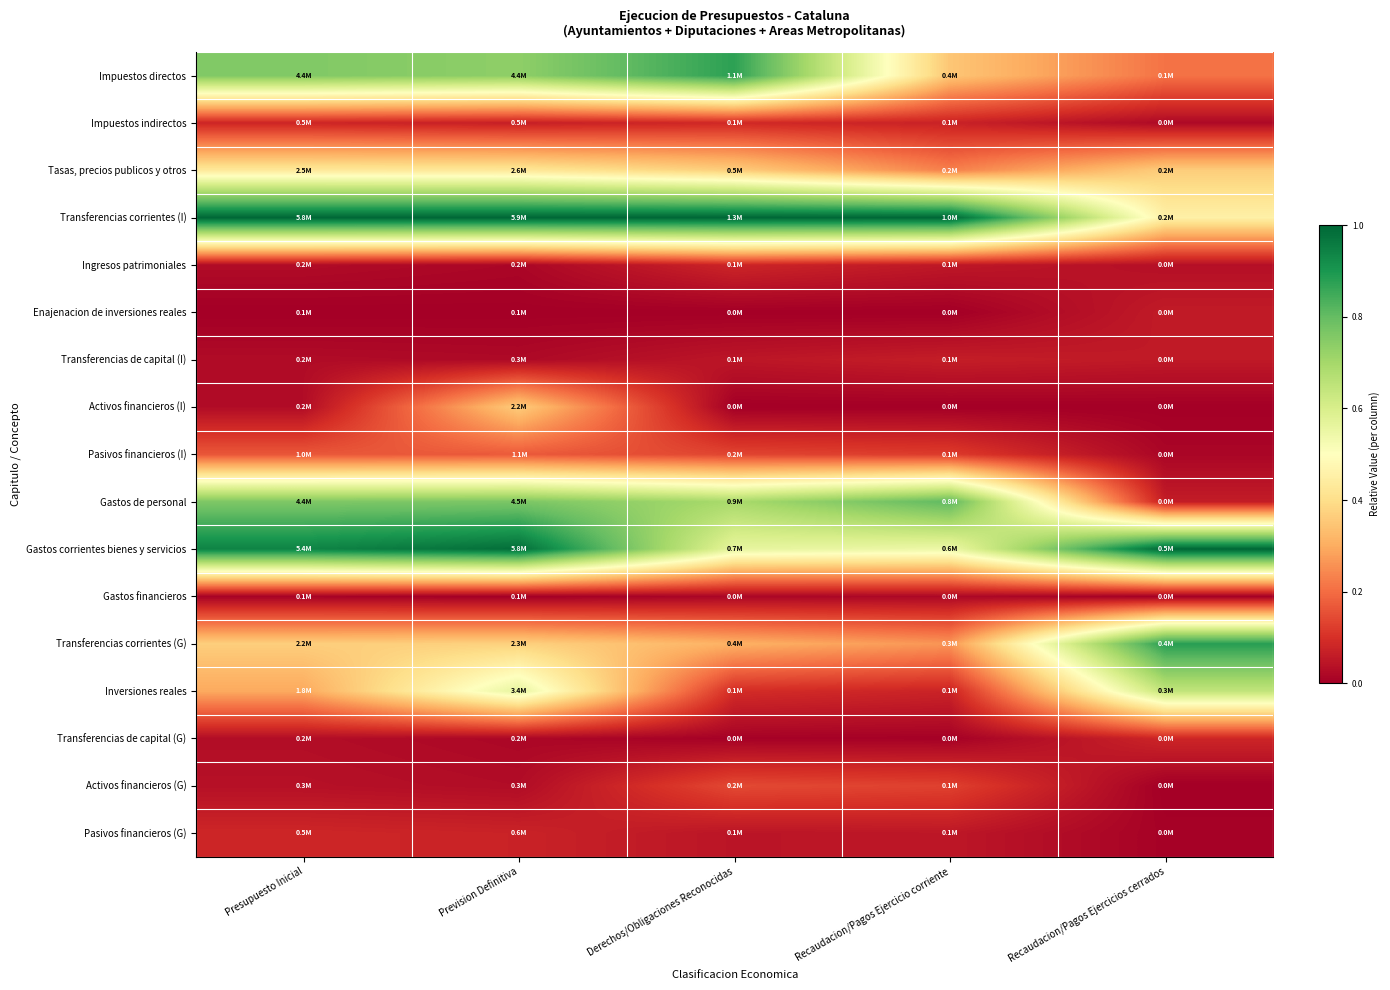

Rank the series at Recaudacion/Pagos Ejercicio corriente from highest to lowest value.

Transferencias corrientes (I), Gastos de personal, Gastos corrientes bienes y servicios, Impuestos directos, Transferencias corrientes (G), Tasas, precios publicos y otros, Activos financieros (G), Pasivos financieros (I), Inversiones reales, Impuestos indirectos, Transferencias de capital (I), Ingresos patrimoniales, Pasivos financieros (G), Gastos financieros, Transferencias de capital (G), Activos financieros (I), Enajenacion de inversiones reales